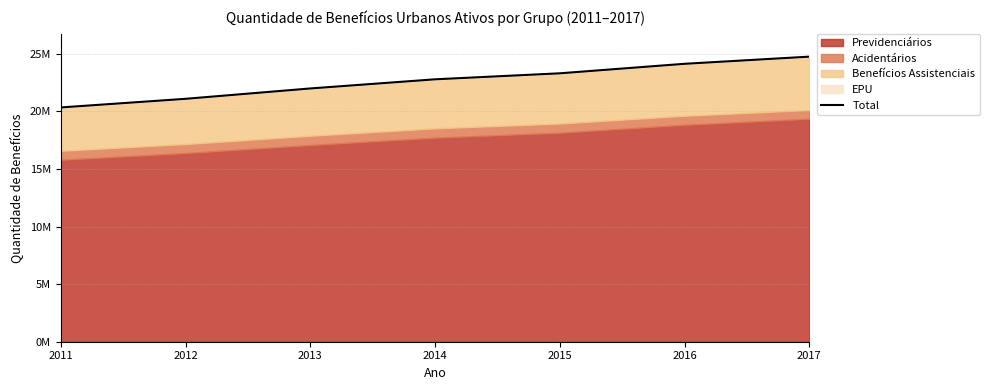

Reading left to right, what are all the values shown in this chart?

2011=20.3	2012=21.1	2013=22.0	2014=22.8	2015=23.3	2016=24.1	2017=24.7